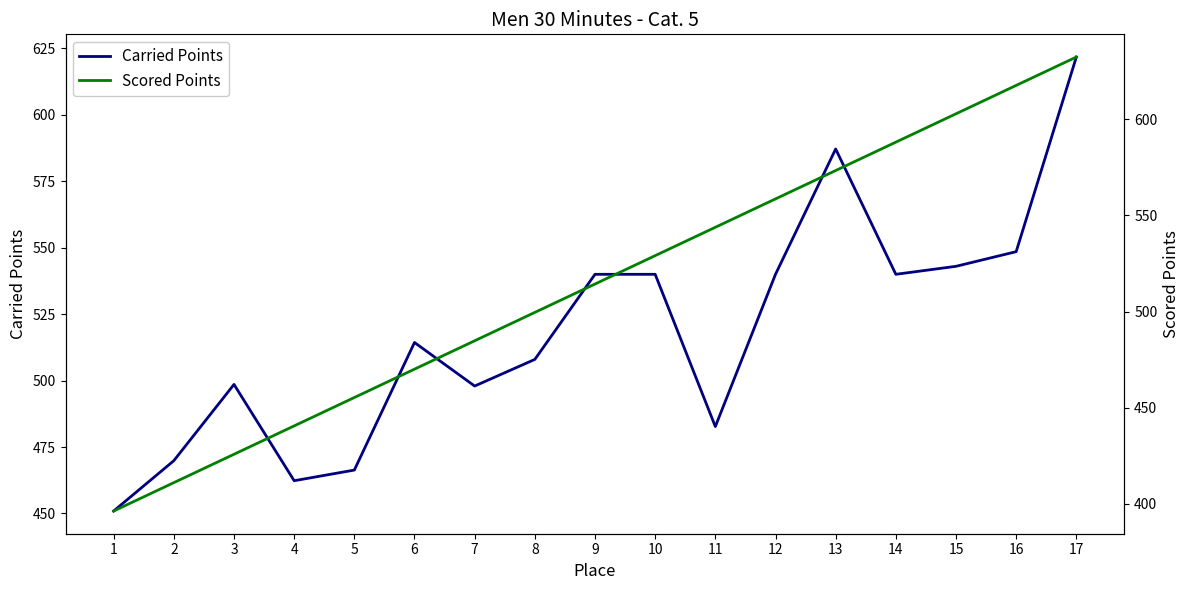

Rank the series by their average value, from highest to lowest.

Carried Points, Scored Points